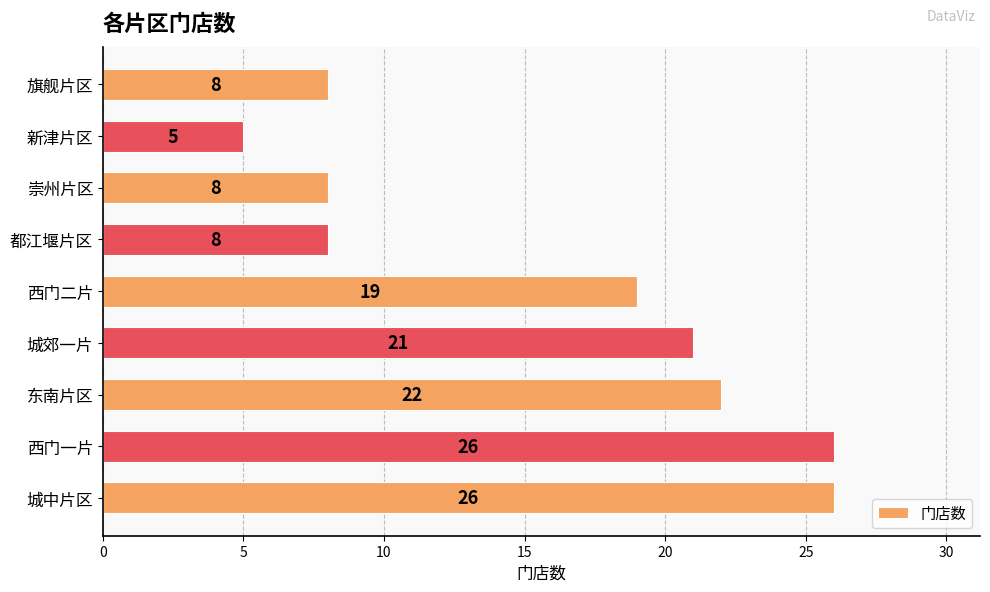

What is the average value?

16